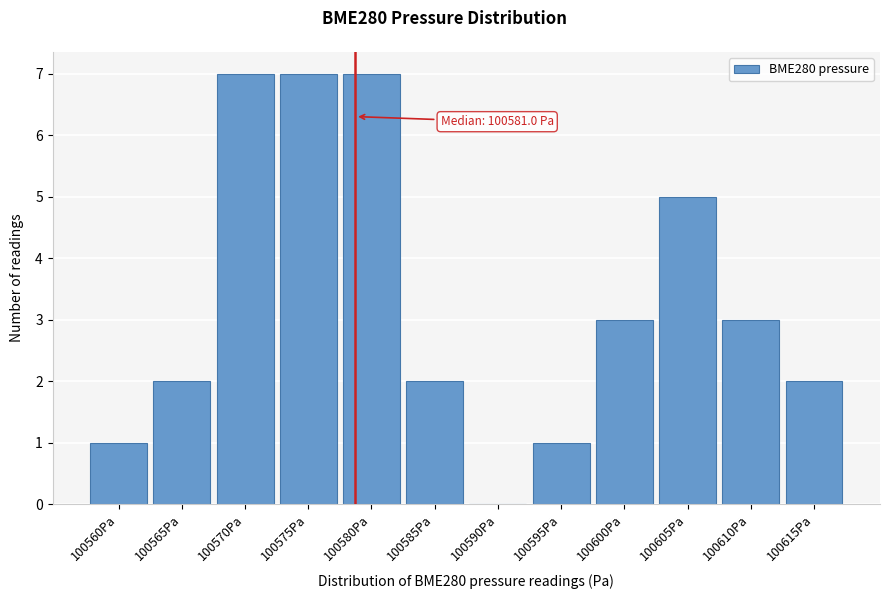

Reading left to right, extract all data points from this chart.

100560Pa=1	100565Pa=2	100570Pa=7	100575Pa=7	100580Pa=7	100585Pa=2	100590Pa=0	100595Pa=1	100600Pa=3	100605Pa=5	100610Pa=3	100615Pa=2